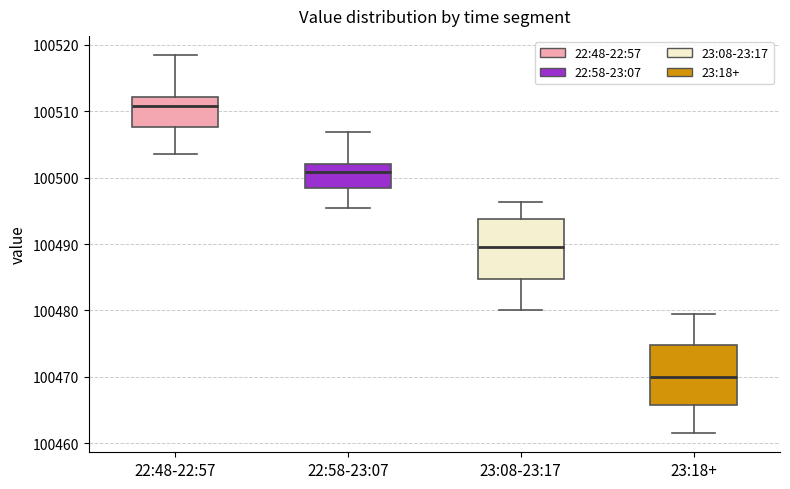

Which box's median line is the lowest?

23:18+